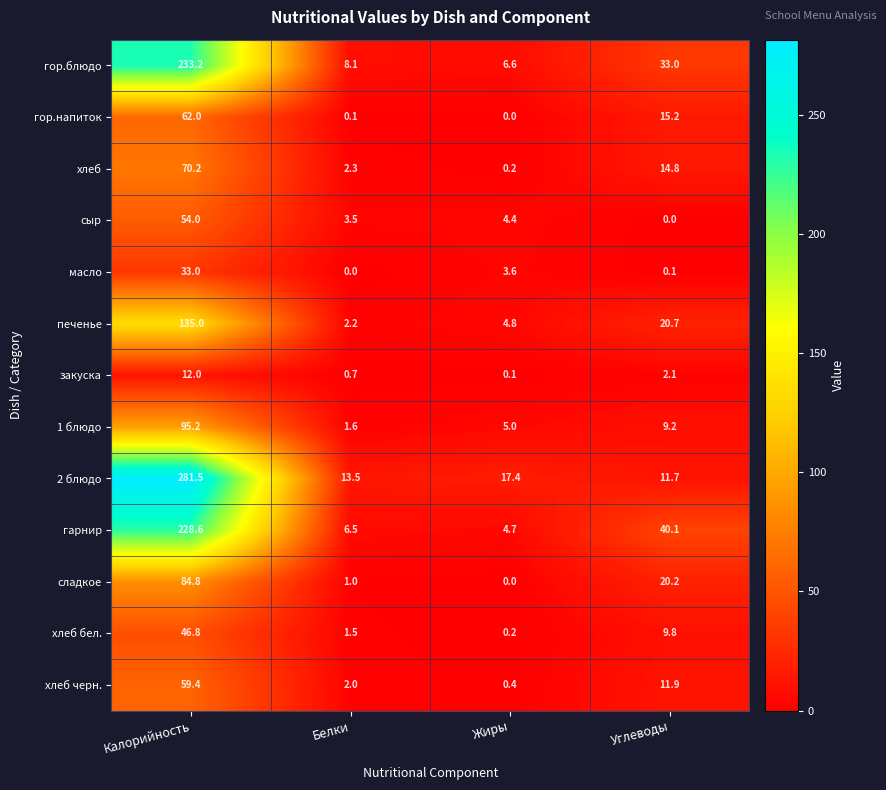

What is the difference between the maximum and minimum values in the сладкое series?

84.8